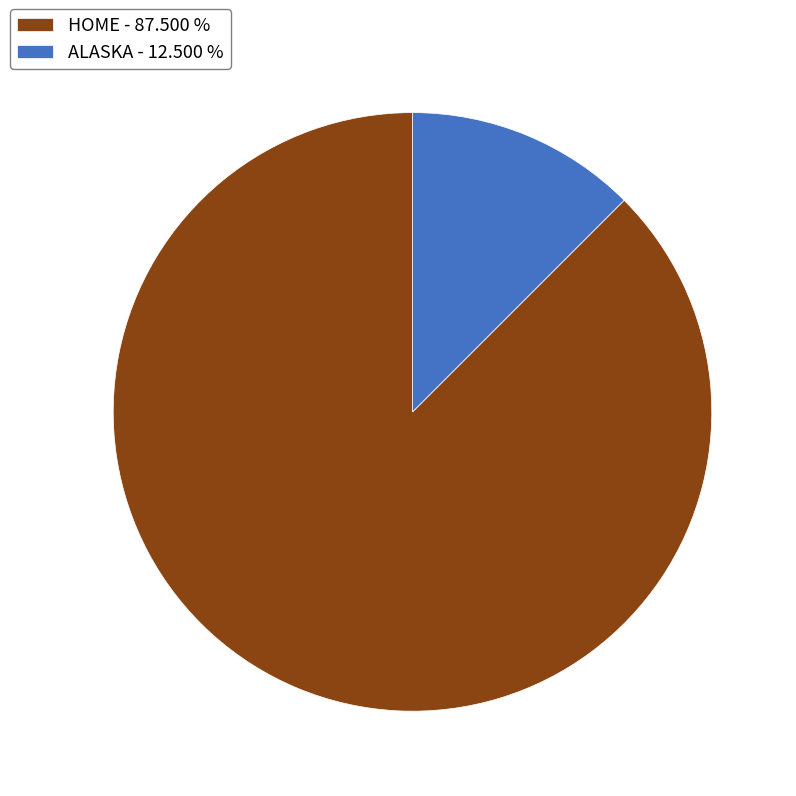

Rank the categories by value from lowest to highest.

ALASKA - 12.500 %, HOME - 87.500 %